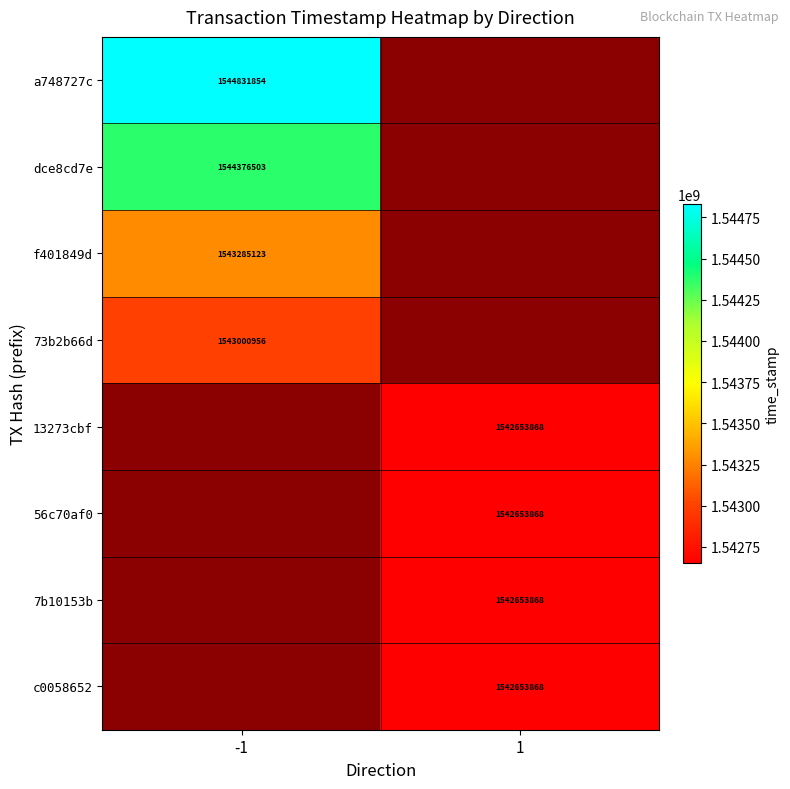

The 7b10153b series shows 806985404 at 1. True or false?

False